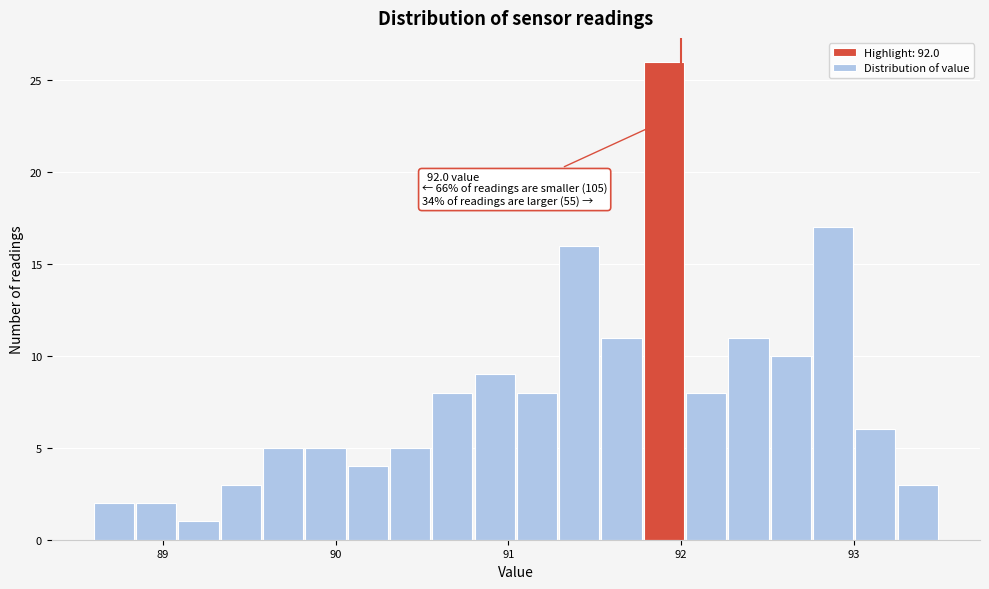

Around what value on the x-axis is the tallest bar? Give the approximate position of its centre, as read against the axis.

91.9